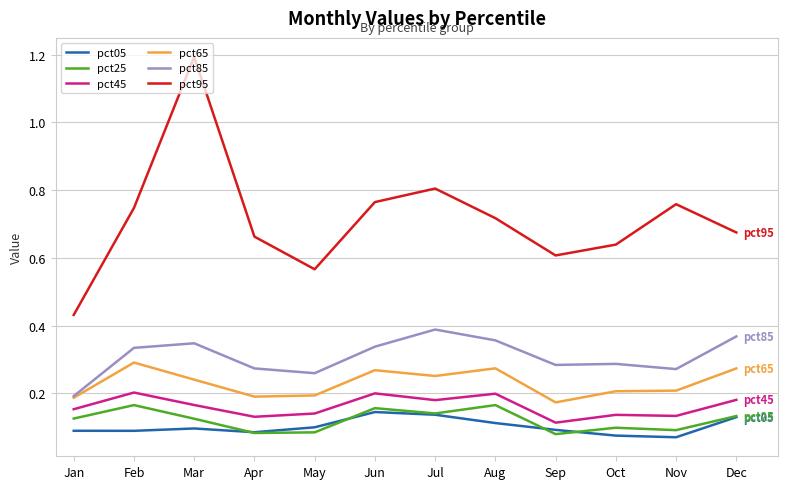

What is the difference between the highest and lowest values at Mar?

1.1